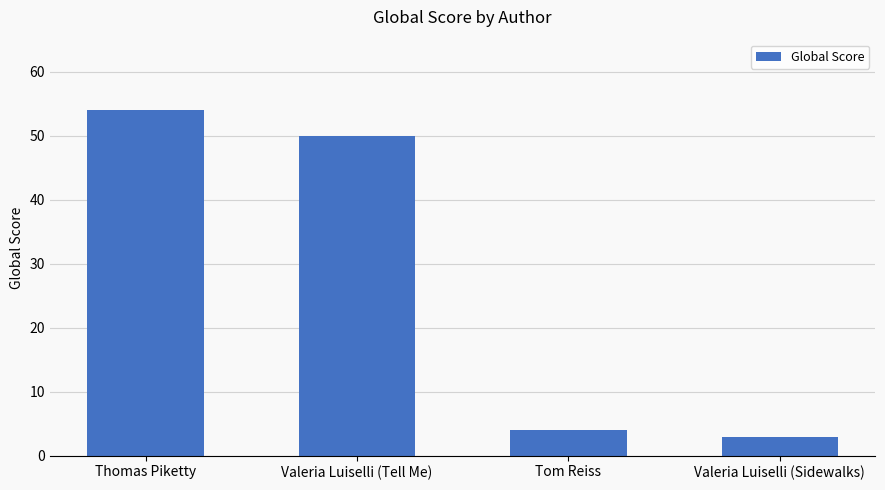

Does the chart contain any negative values?

No